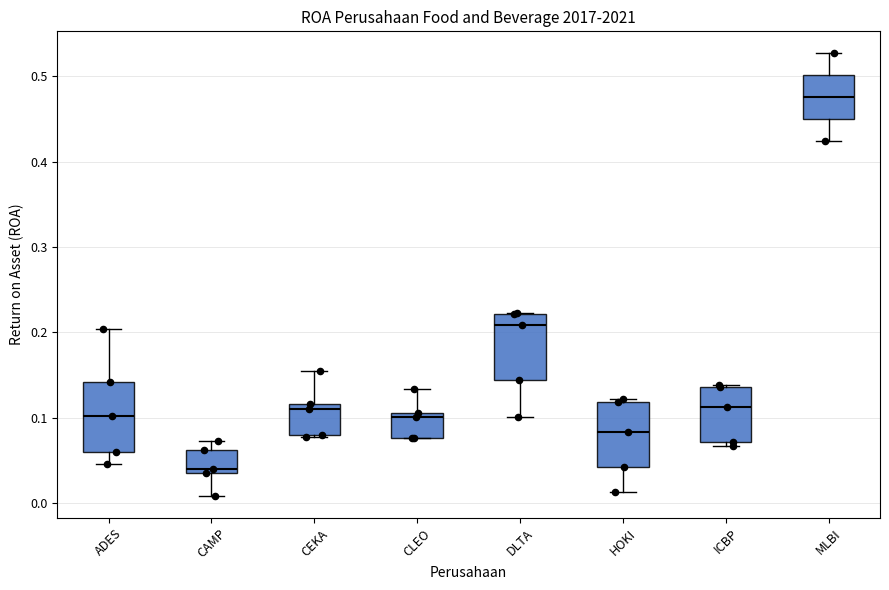

Which box's median line is the lowest?

CAMP